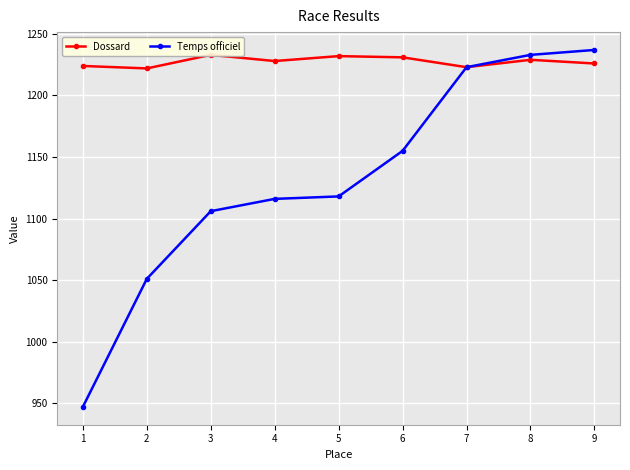

Is this an area chart (filled region under the line)?

No